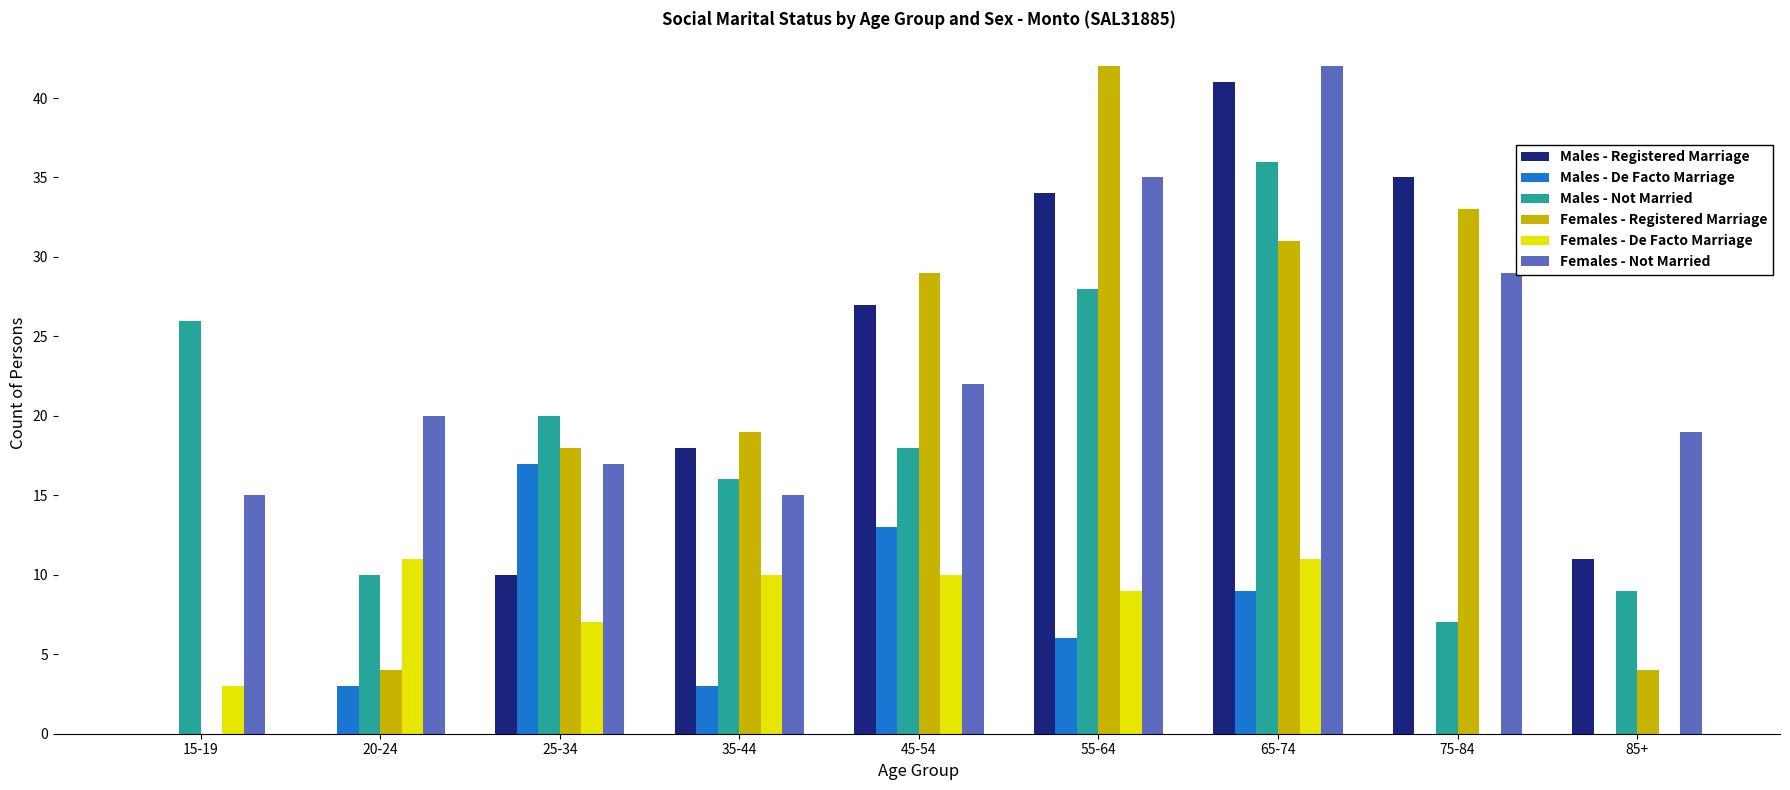

Which series changed the most between 65-74 and 85+?

Males - Registered Marriage